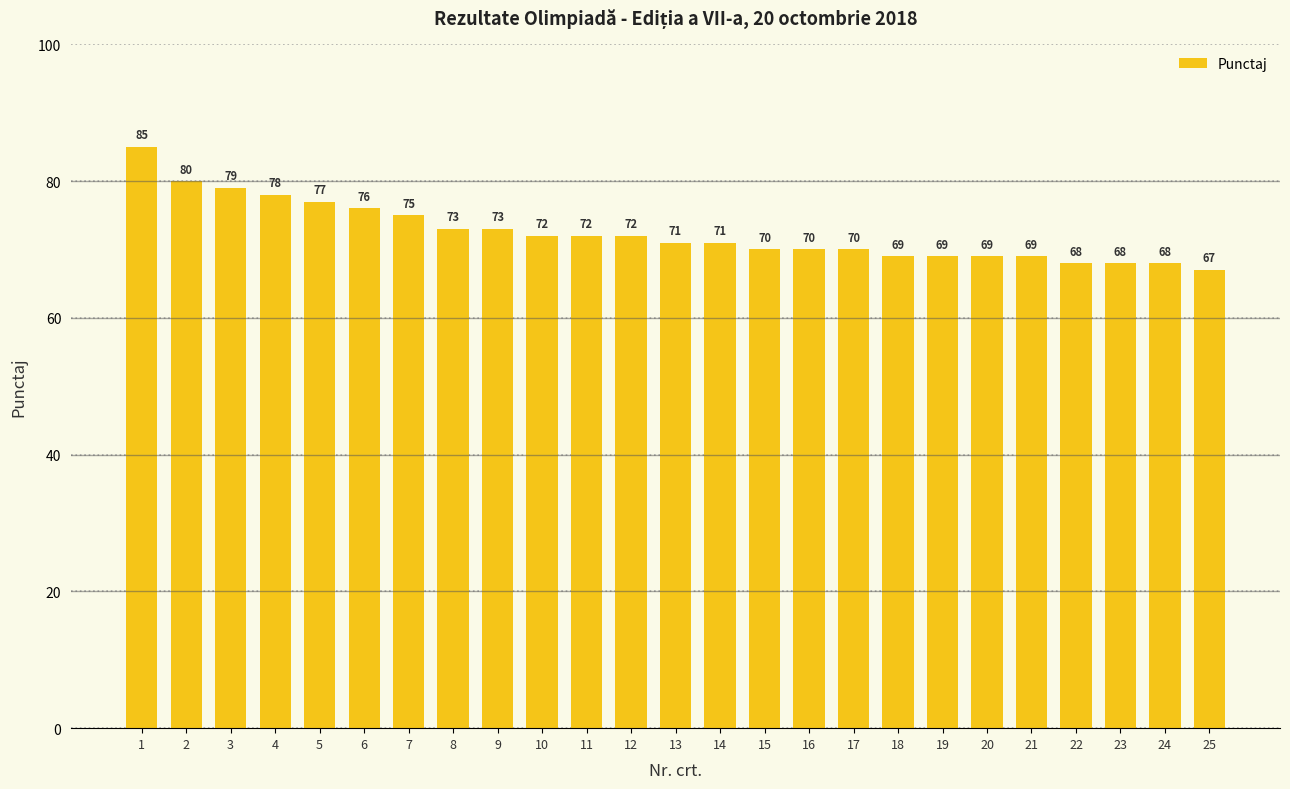

Where is the data nearest to the value 76?

6